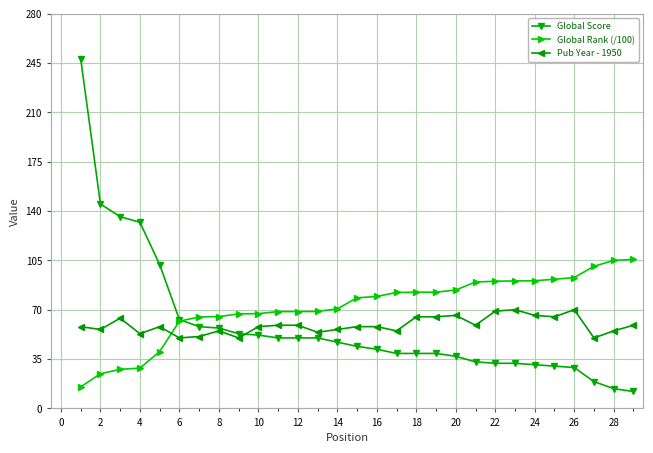

What is the greatest value displayed?

248.0